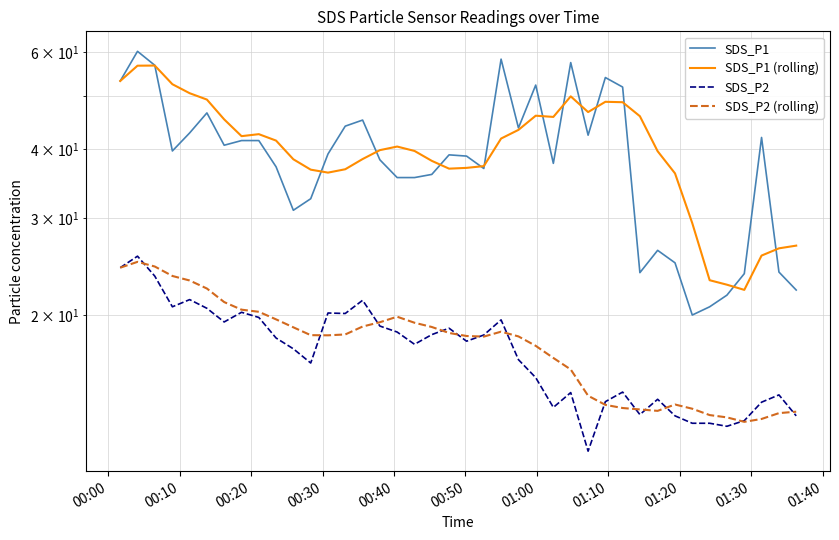

In SDS_P1, how many points are lower than both neighbors (excluding endpoints)?

9